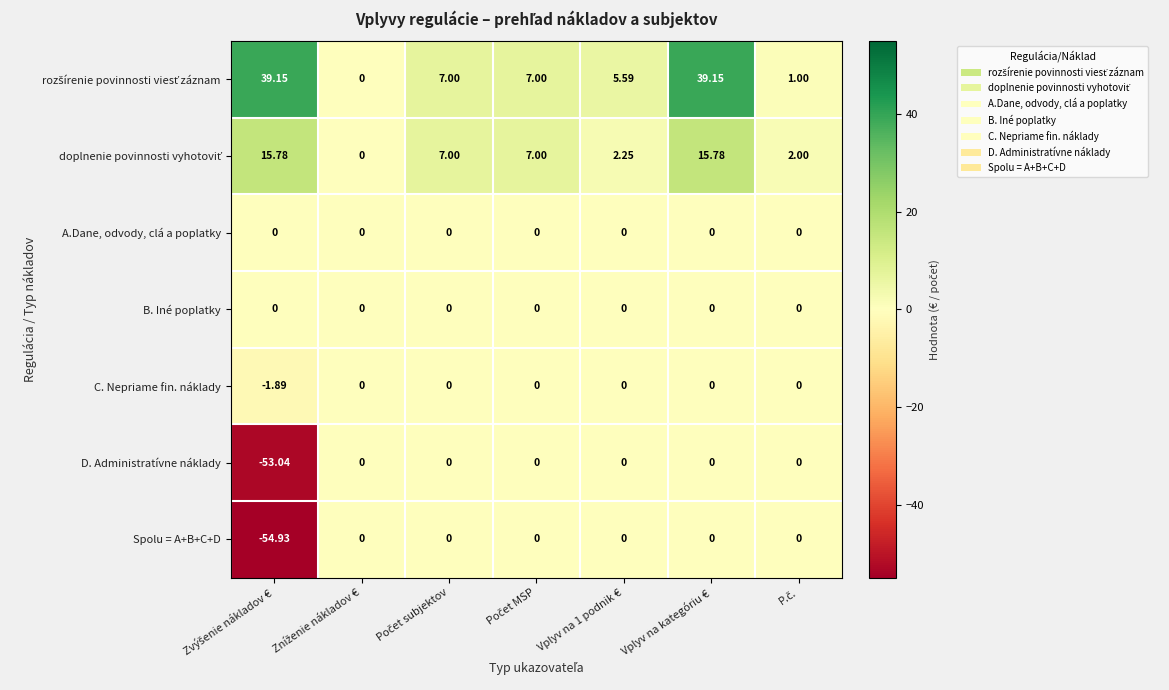

Count the number of data series in this chart.

7